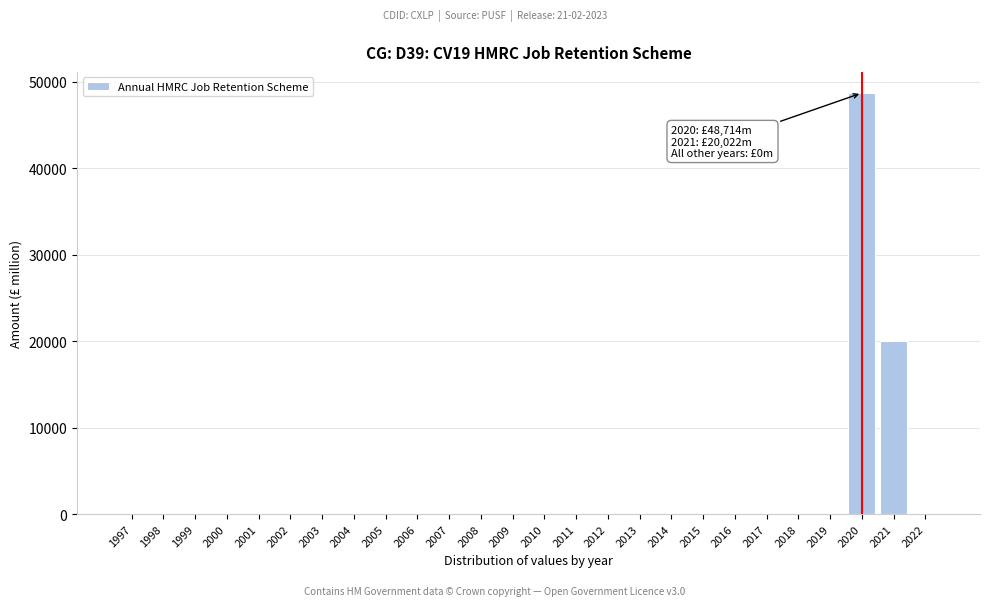

Reading left to right, extract all data points from this chart.

1997=0	1998=0	1999=0	2000=0	2001=0	2002=0	2003=0	2004=0	2005=0	2006=0	2007=0	2008=0	2009=0	2010=0	2011=0	2012=0	2013=0	2014=0	2015=0	2016=0	2017=0	2018=0	2019=0	2020=48714	2021=20022	2022=0